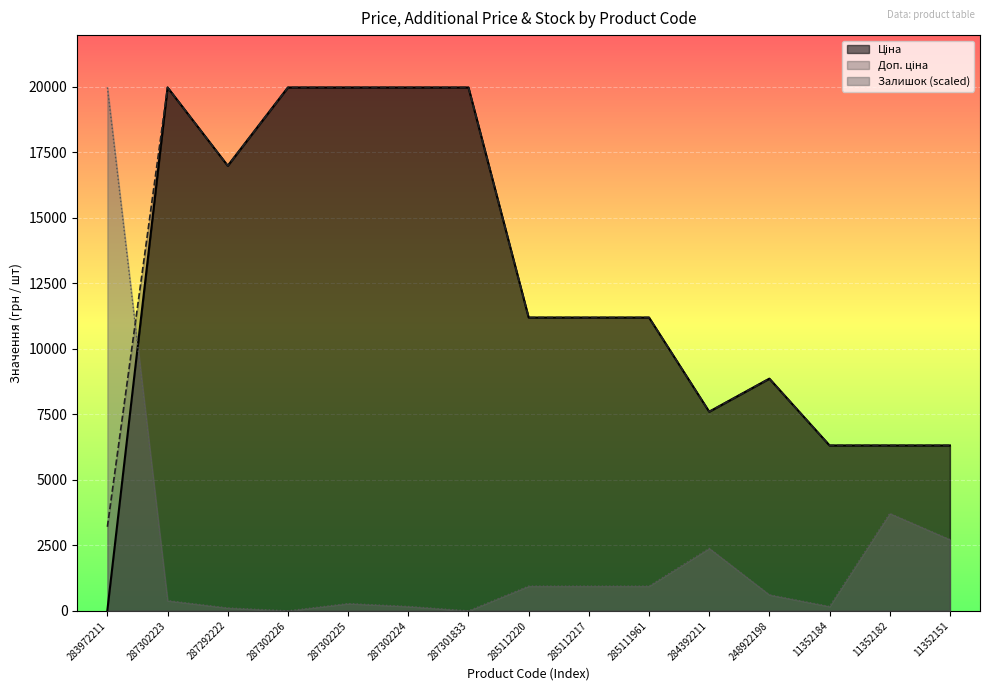

What is the total value across all series at 287292222?

34063.6